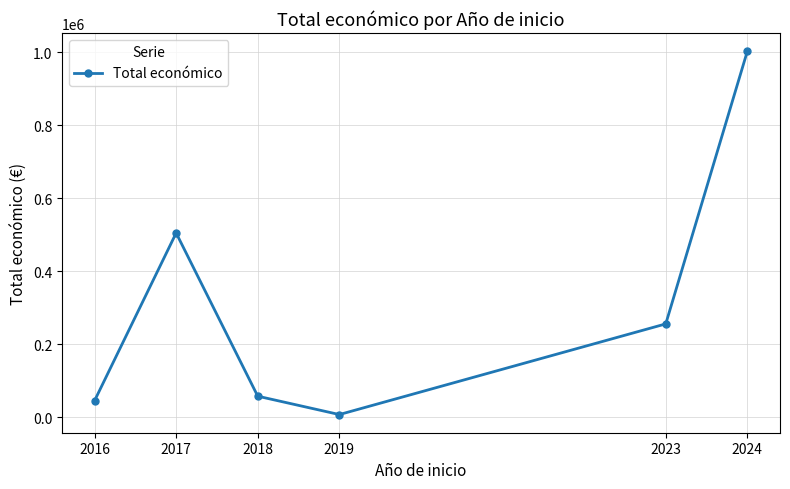

Is it true that the value at 2023 is 393415?

False